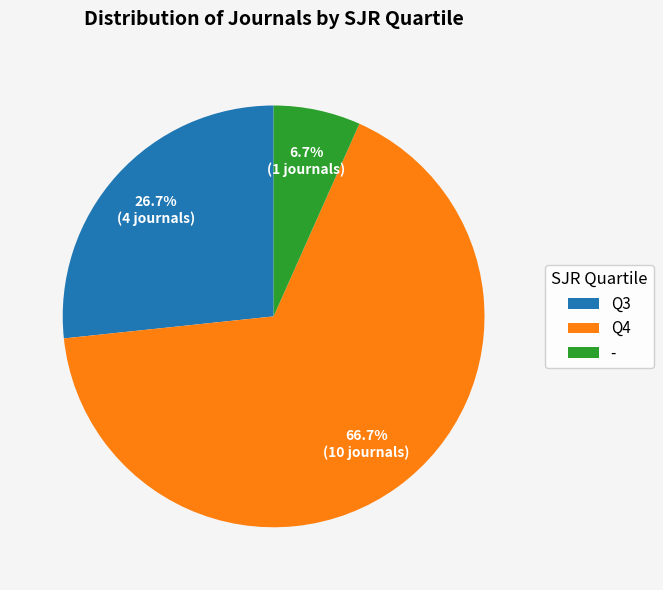

Is the sum of Q3 and - greater than half?

No